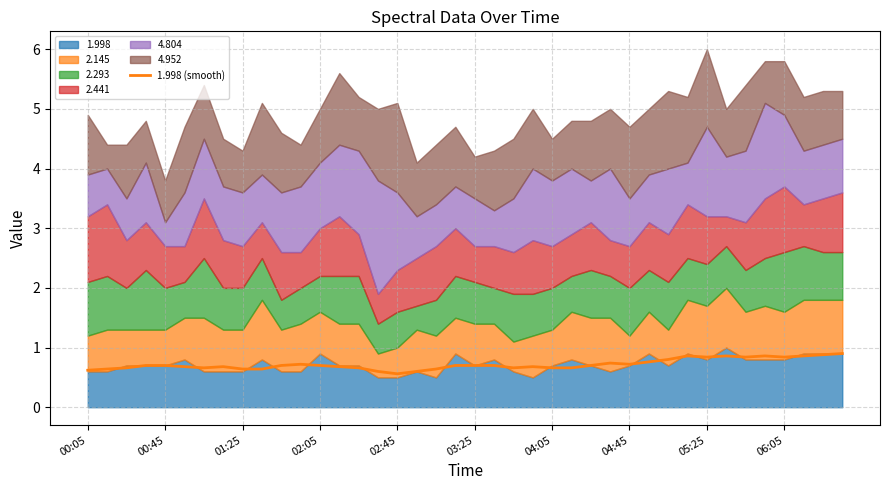

True or false: 1.998 (smooth) has a value of 0.7 at 03:25.

True